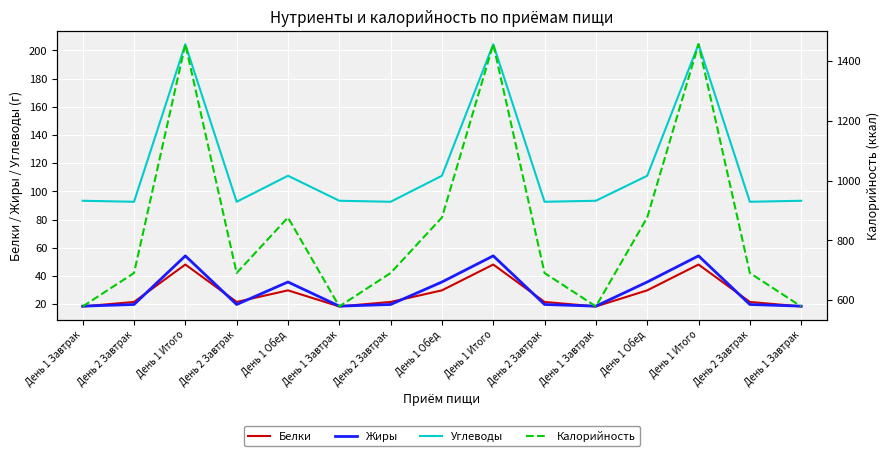

What is the difference between the maximum and minimum values in the Жиры series?

35.7